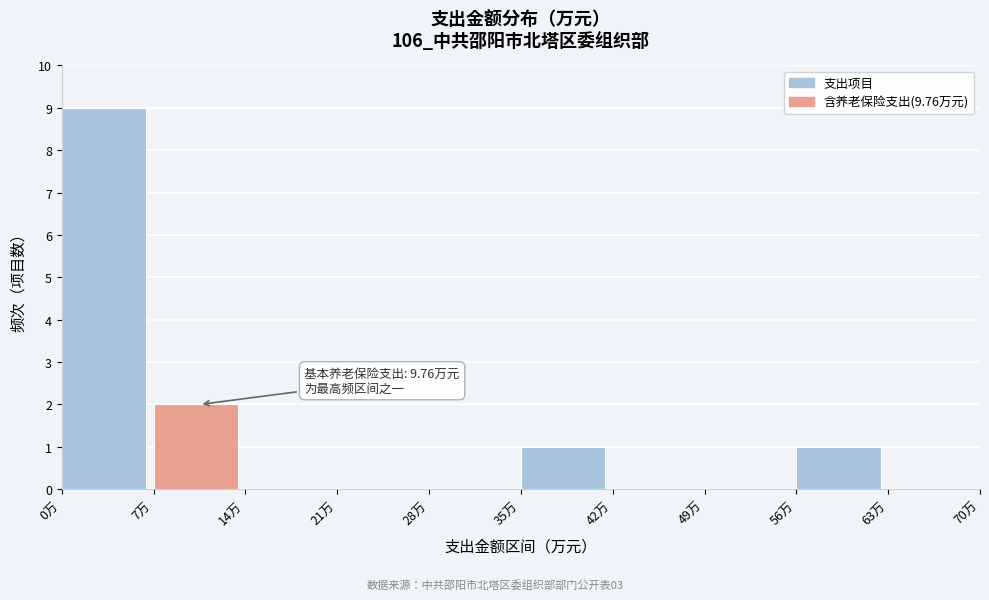

Which range on the x-axis has the tallest bar?

0 to 7